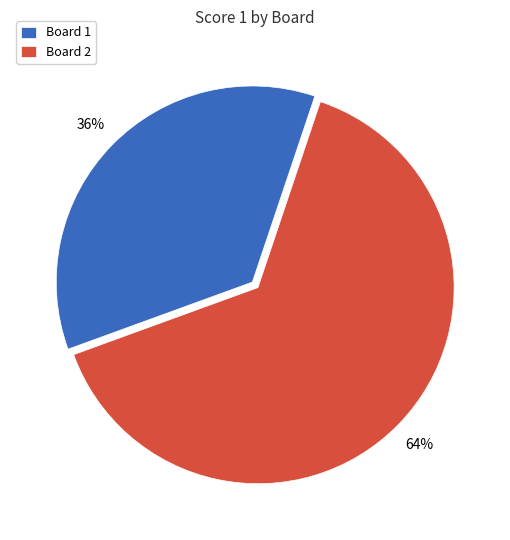

How many segments does this pie chart have?

2